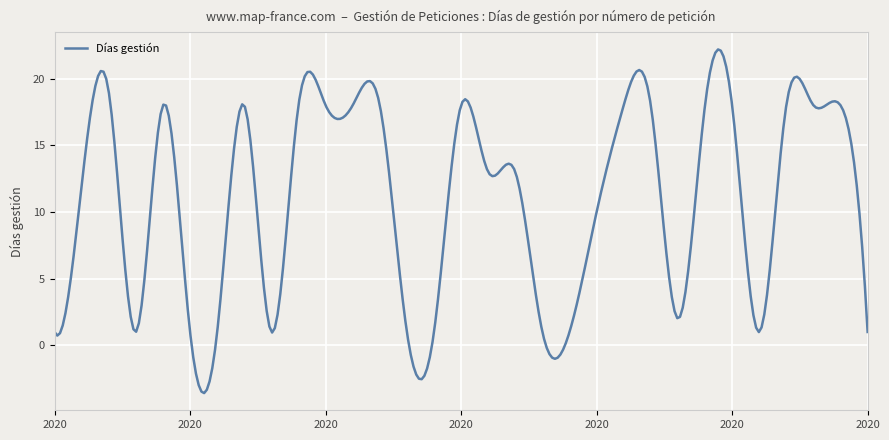

What is the greatest value displayed?

22.2